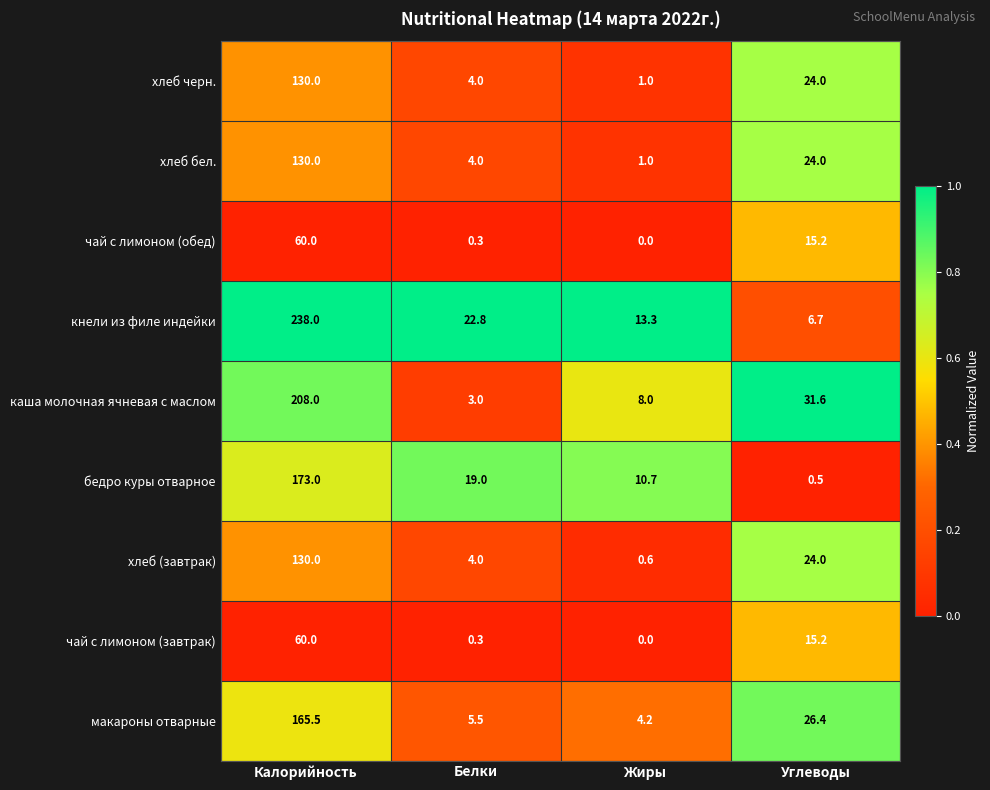

What is the sum of the макароны отварные values at Углеводы and Калорийность?

191.9